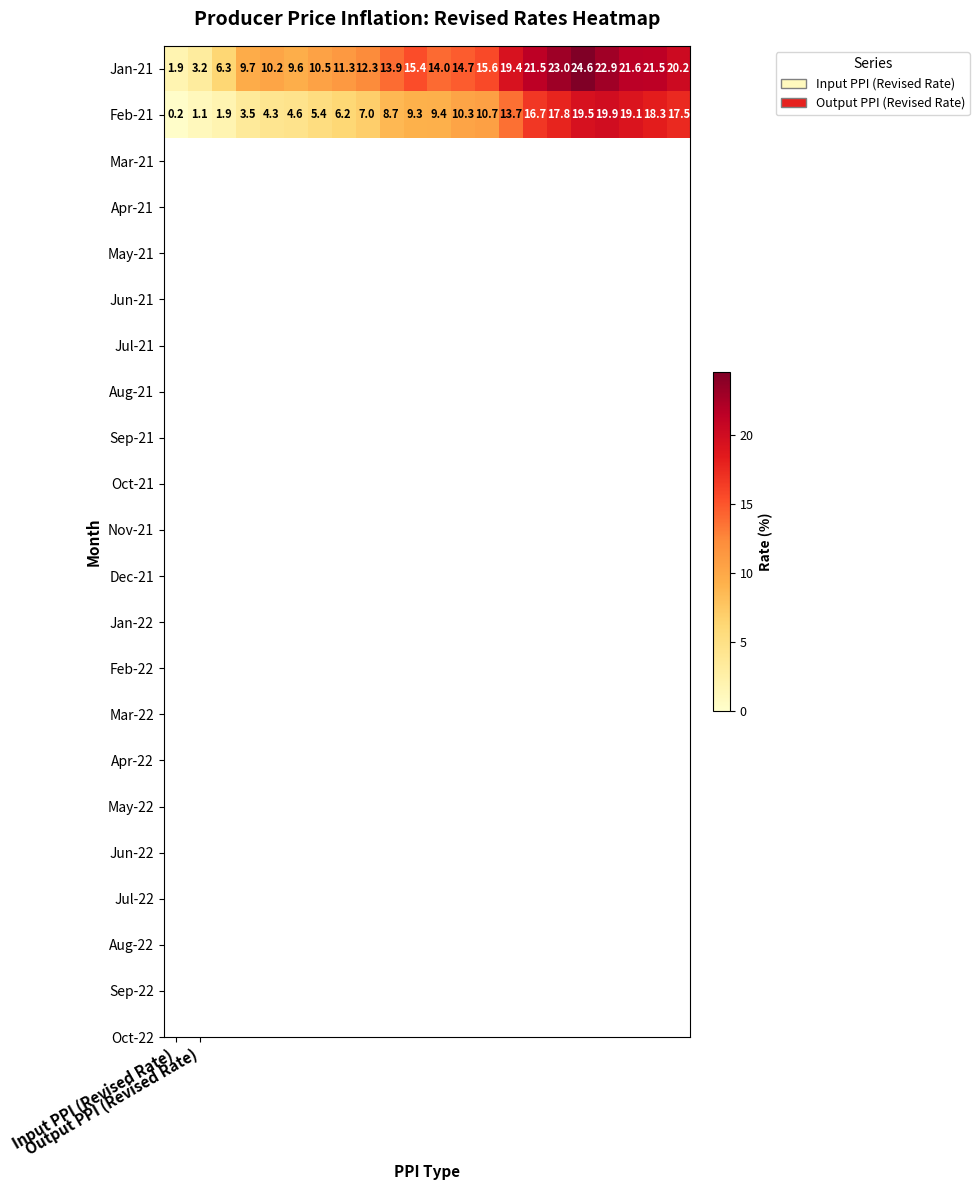

List the series in order of their peak value, highest first.

Jan-21, Feb-21